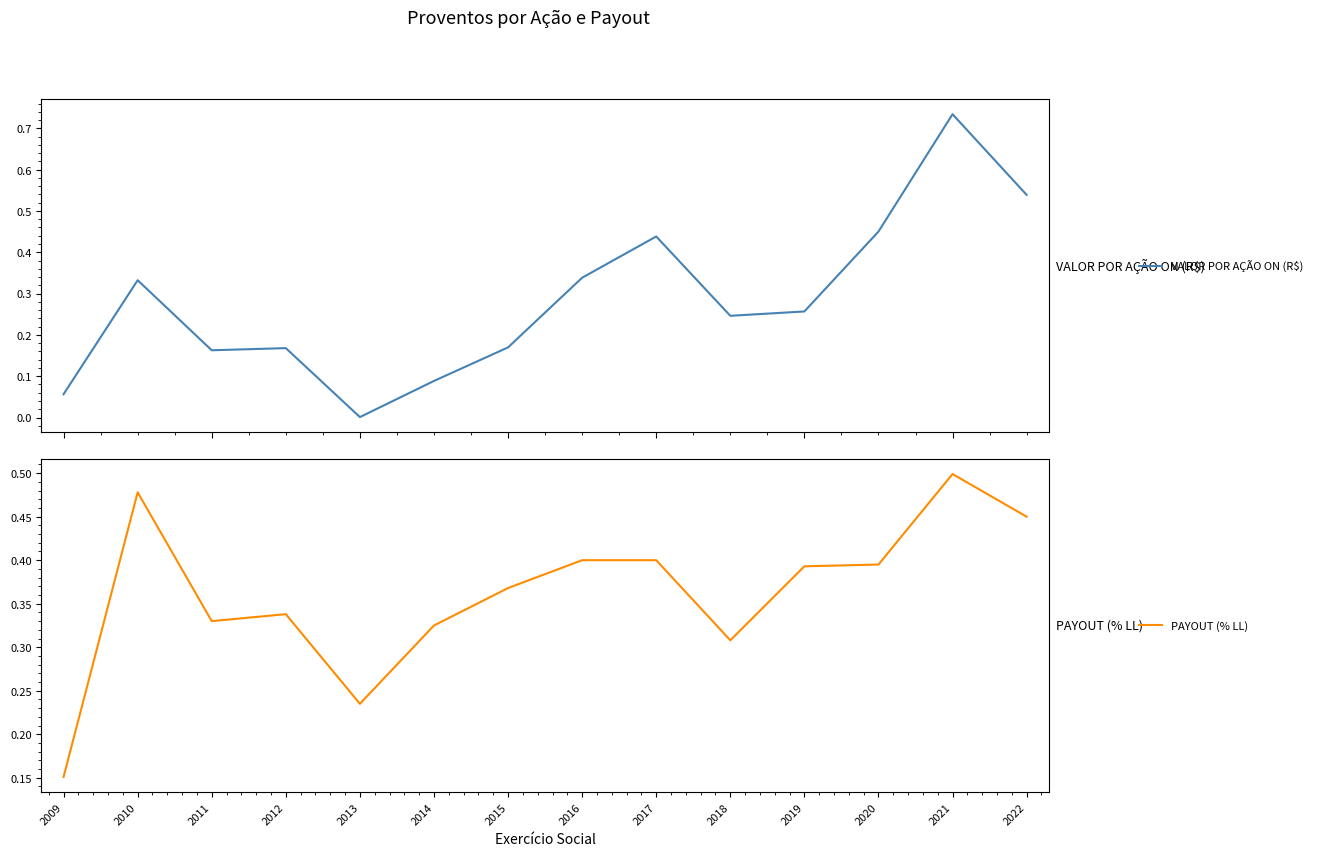

What is the minimum value for PAYOUT (% LL)?

0.2